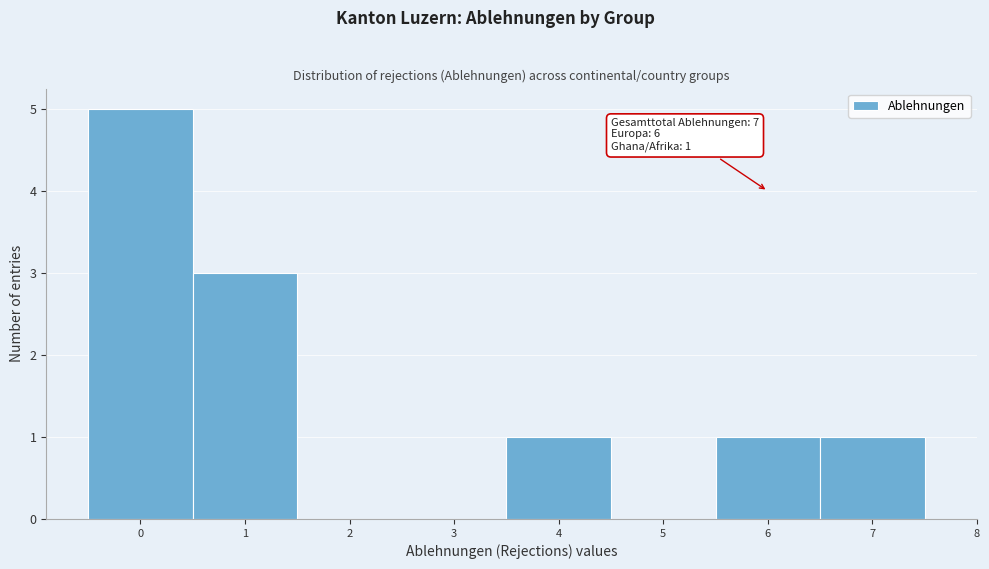

Which range on the x-axis has the tallest bar?

-0.5 to 0.5